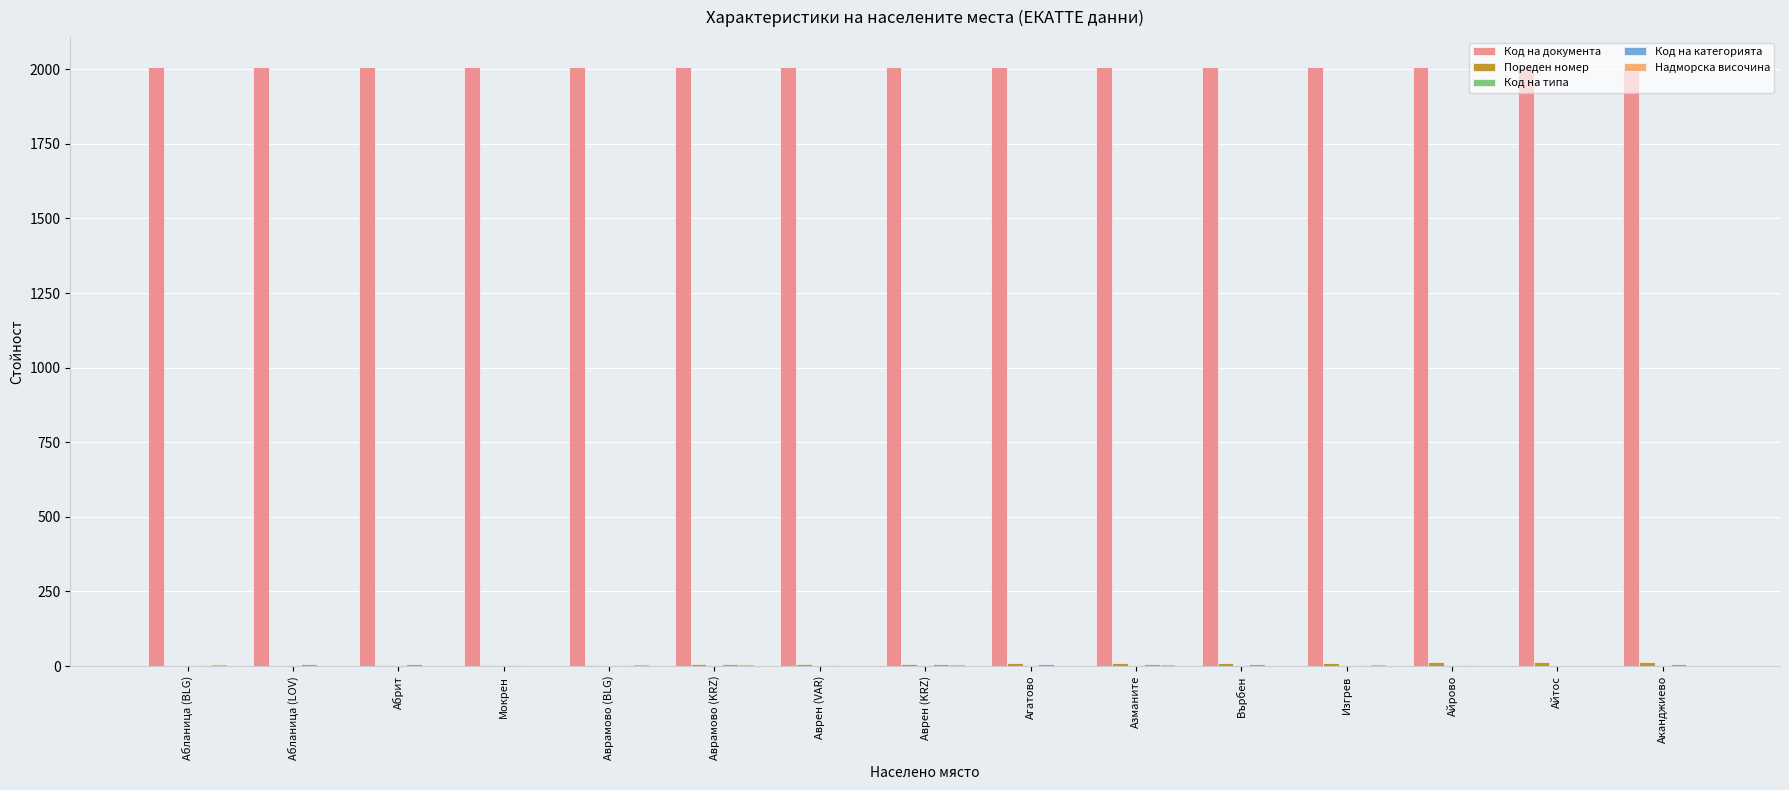

Read the Код на документа value at Аврен (KRZ).

2007